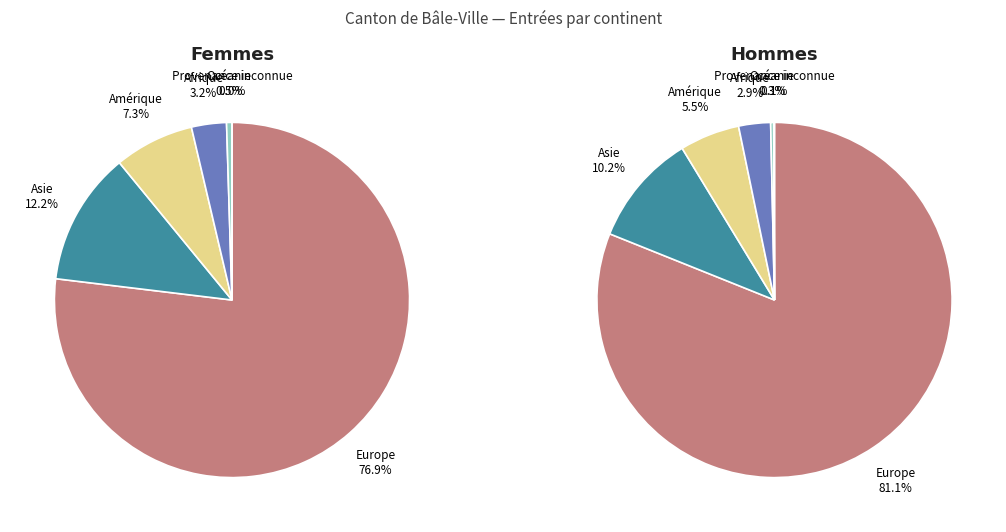

The Afrique slice represents 9% of the pie. True or false?

False